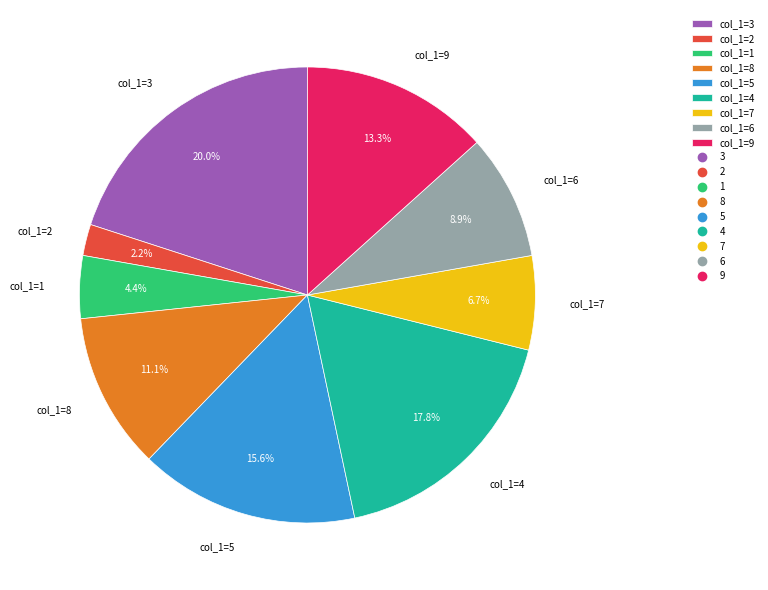

To the nearest percent, what percentage of the pie is col_1=8?

11%